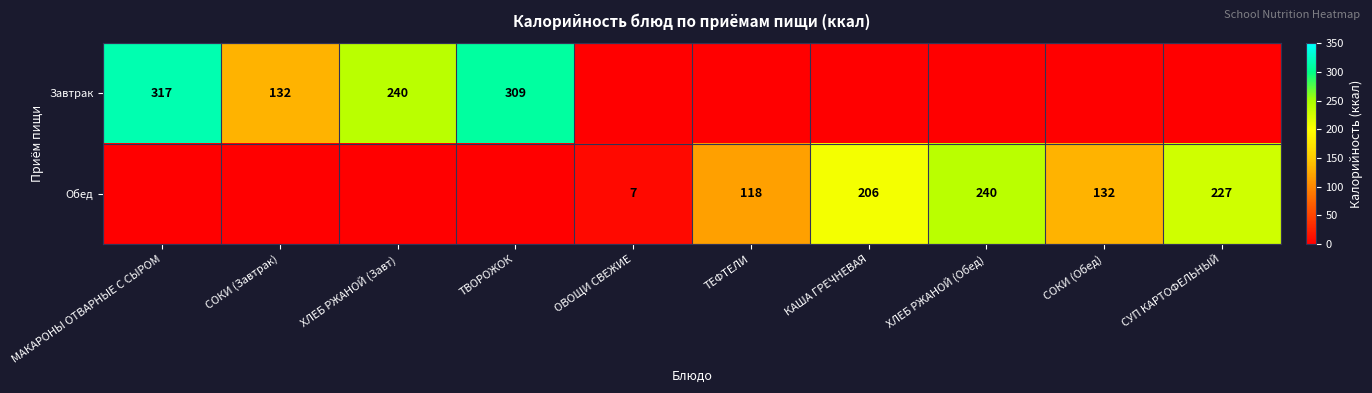

The value of Обед at СУП КАРТОФЕЛЬНЫЙ is 227. True or false?

True